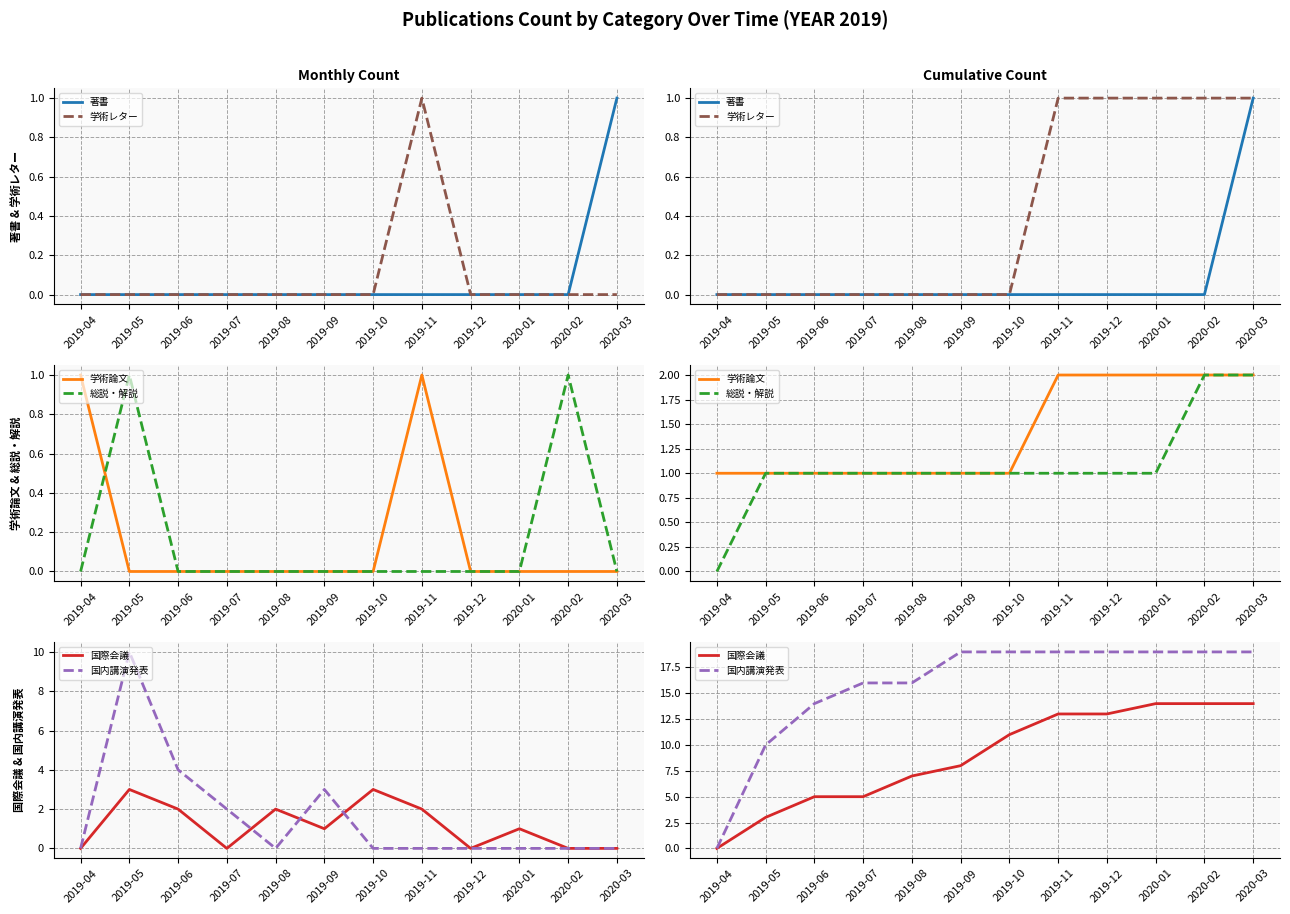

Between 2019-04 and 2019-08, which is larger?

2019-04